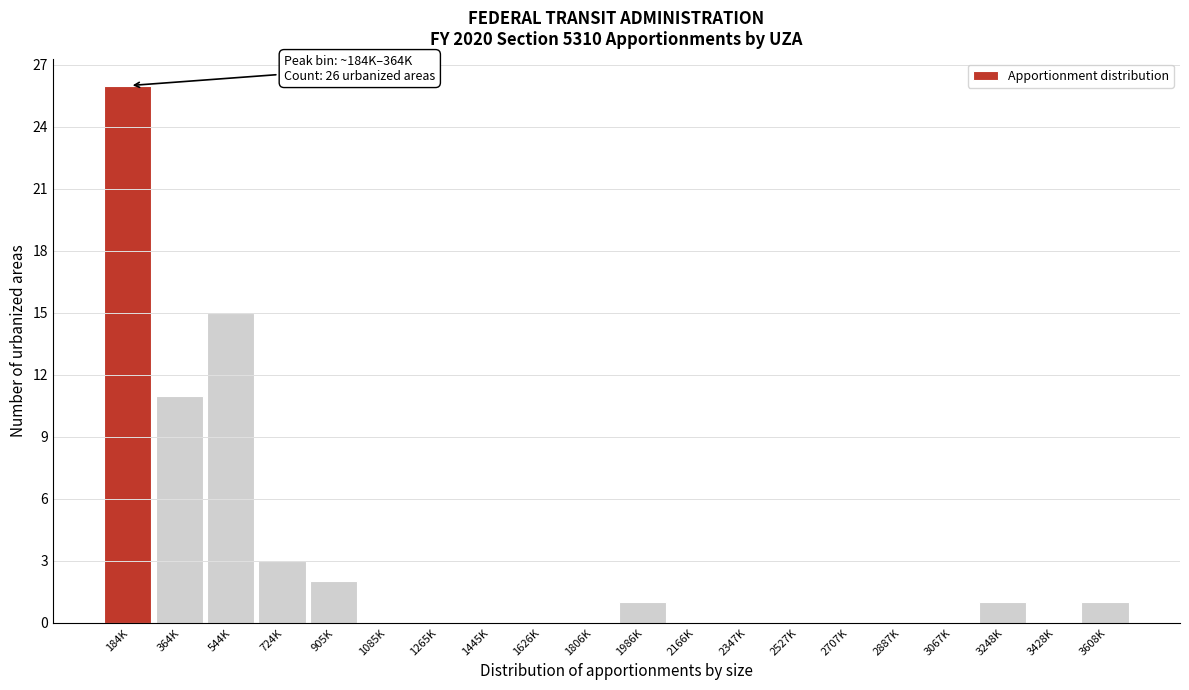

Reading left to right, transcribe all the data shown in this chart.

184K=26	364K=11	544K=15	724K=3	905K=2	1085K=0	1265K=0	1445K=0	1626K=0	1806K=0	1986K=1	2166K=0	2347K=0	2527K=0	2707K=0	2887K=0	3067K=0	3248K=1	3428K=0	3608K=1